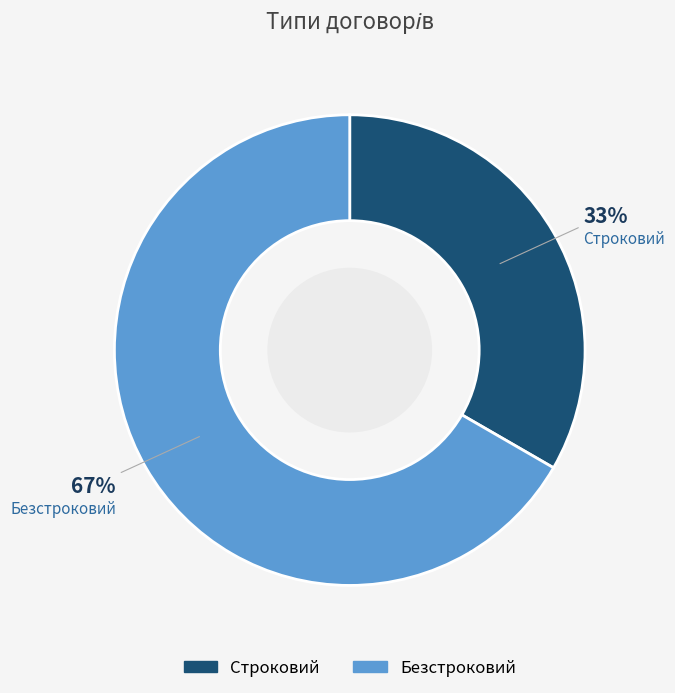

Is the sum of Строковий and Безстроковий greater than half?

Yes